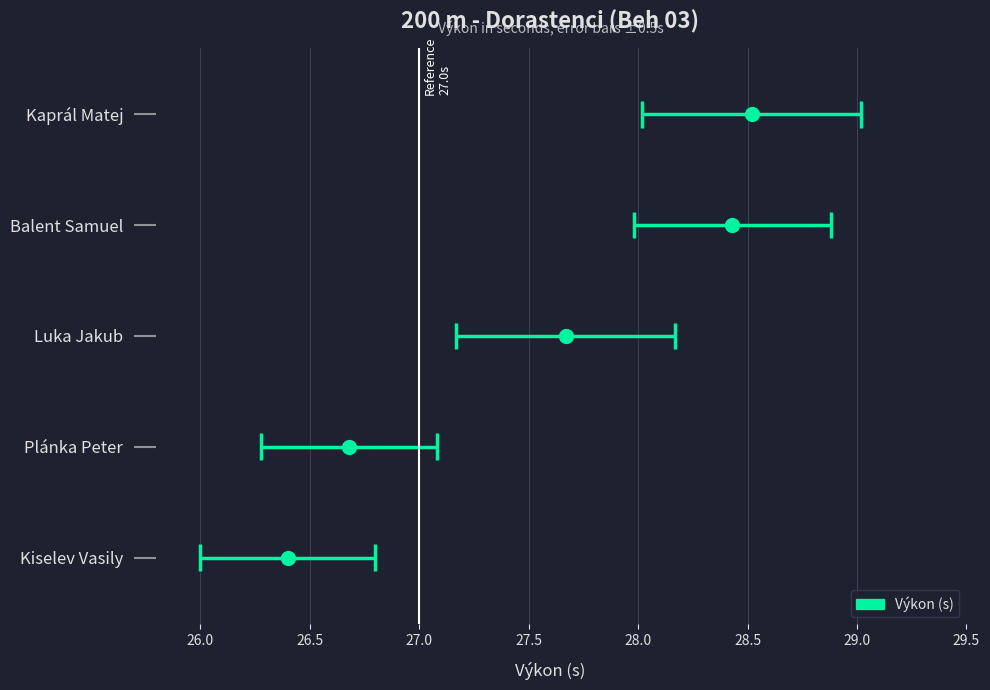

What is the minimum value shown in the chart?

26.4